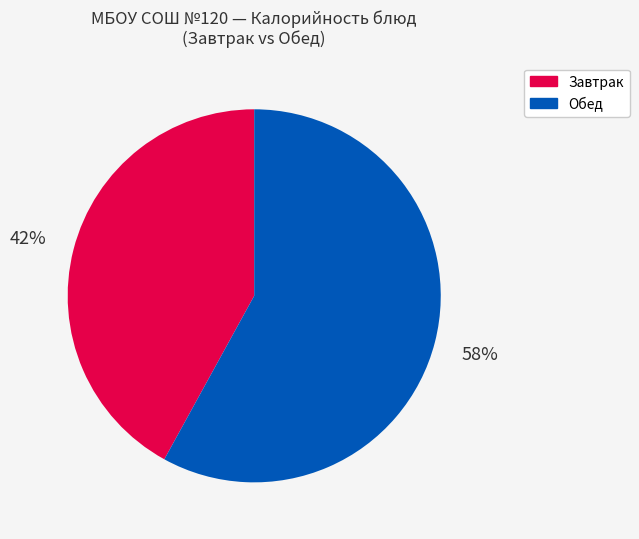

Count the number of slices in the pie.

2